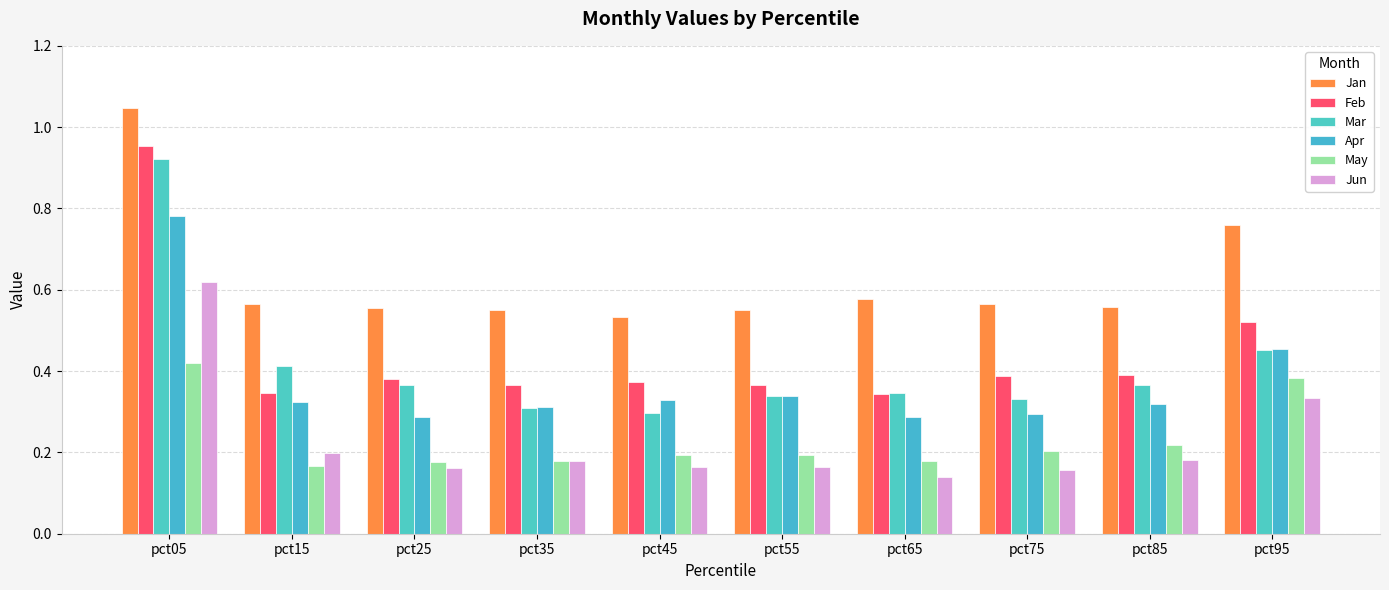

At which label does May reach its minimum?

pct15